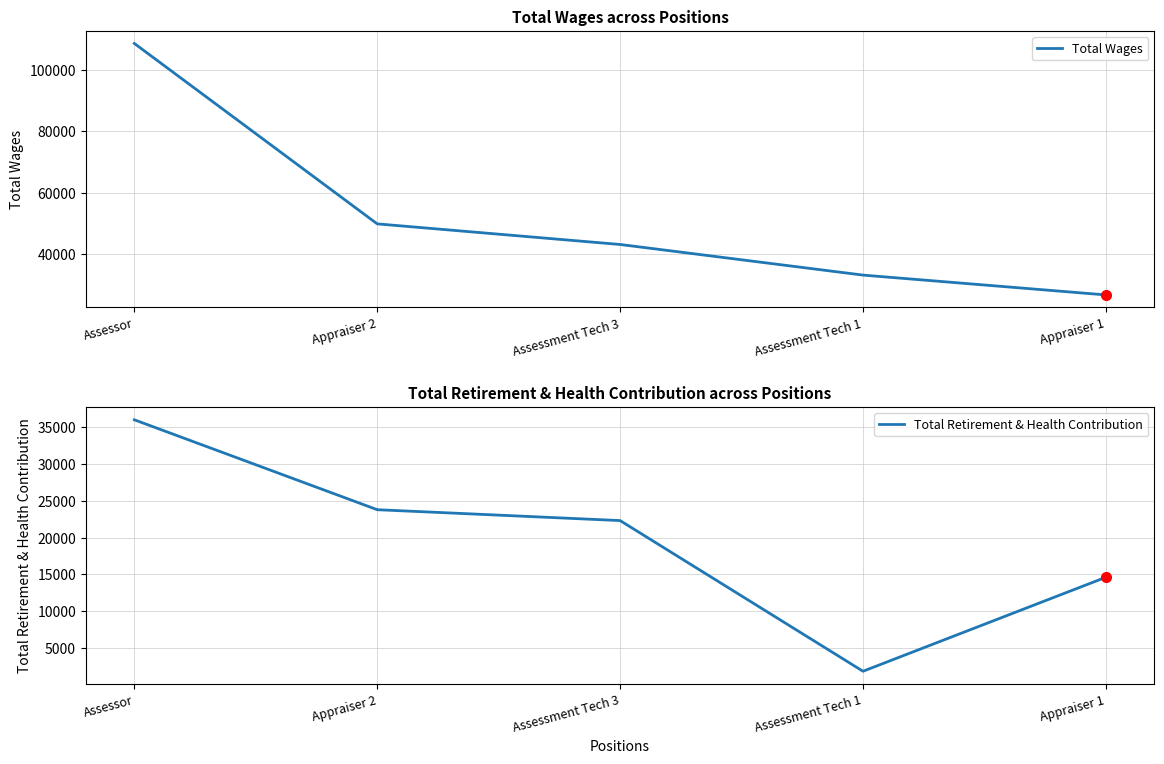

List the series in order of their peak value, highest first.

Total Wages, Total Retirement & Health Contribution